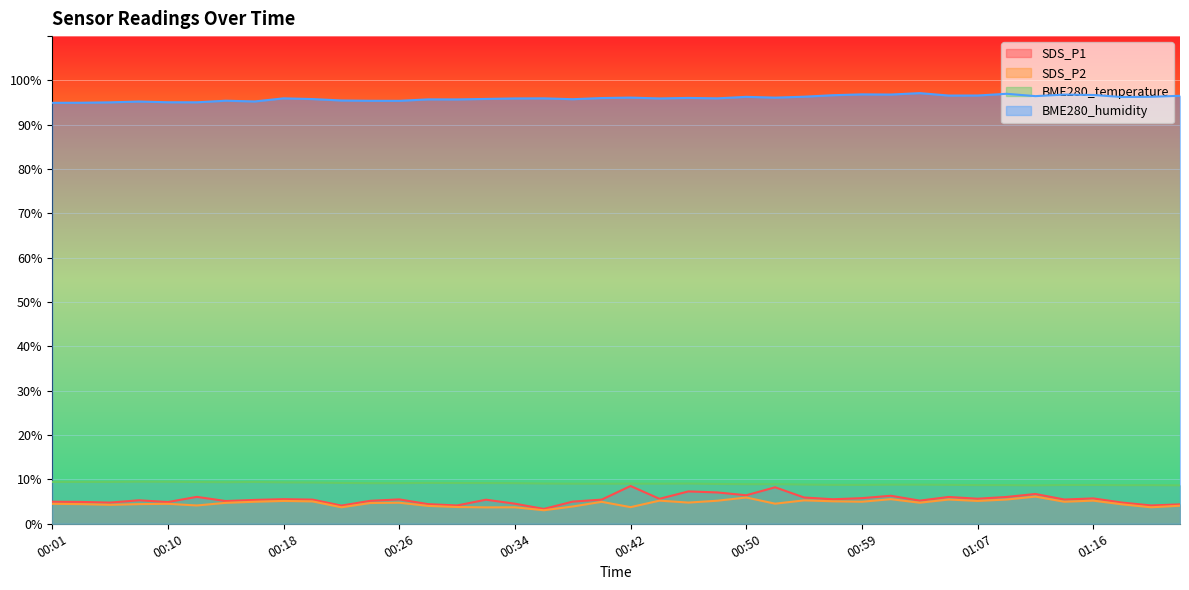

List the series in order of their peak value, highest first.

BME280_humidity, BME280_temperature, SDS_P1, SDS_P2